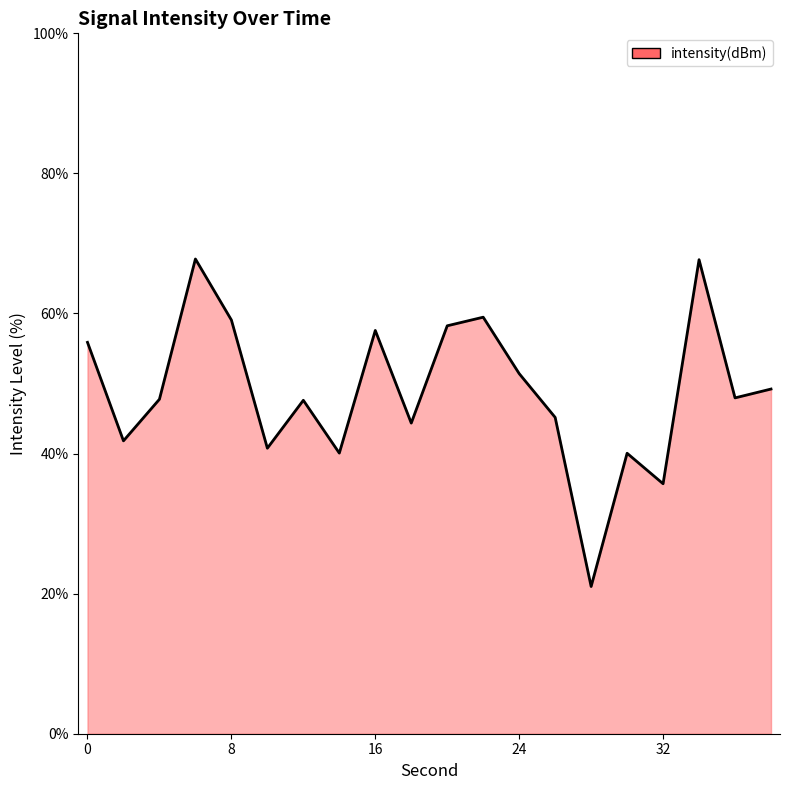

What is the greatest value displayed?

67.8